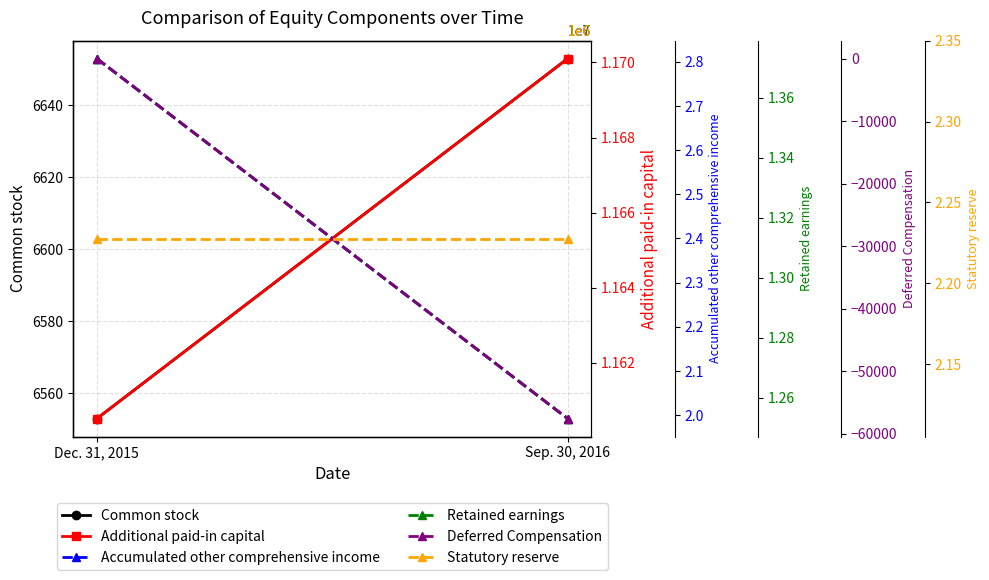

What is the total value across all series at Sep. 30, 2016?

28399333